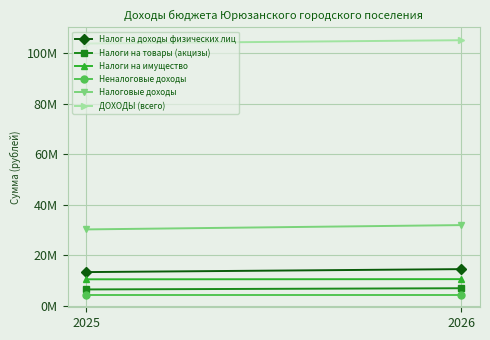

Reading right to left, what are all the values shown in this chart?

Налог на доходы физических лиц: 2026=14486510.0	2025=13311653.0
Налоги на товары (акцизы): 2026=6917021.0	2025=6444294.0
Налоги на имущество: 2026=10519369.0	2025=10457495.0
Неналоговые доходы: 2026=4414000.0	2025=4414000.0
Налоговые доходы: 2026=31922900.0	2025=30213442.0
ДОХОДЫ (всего): 2026=105141019.1	2025=103816443.9